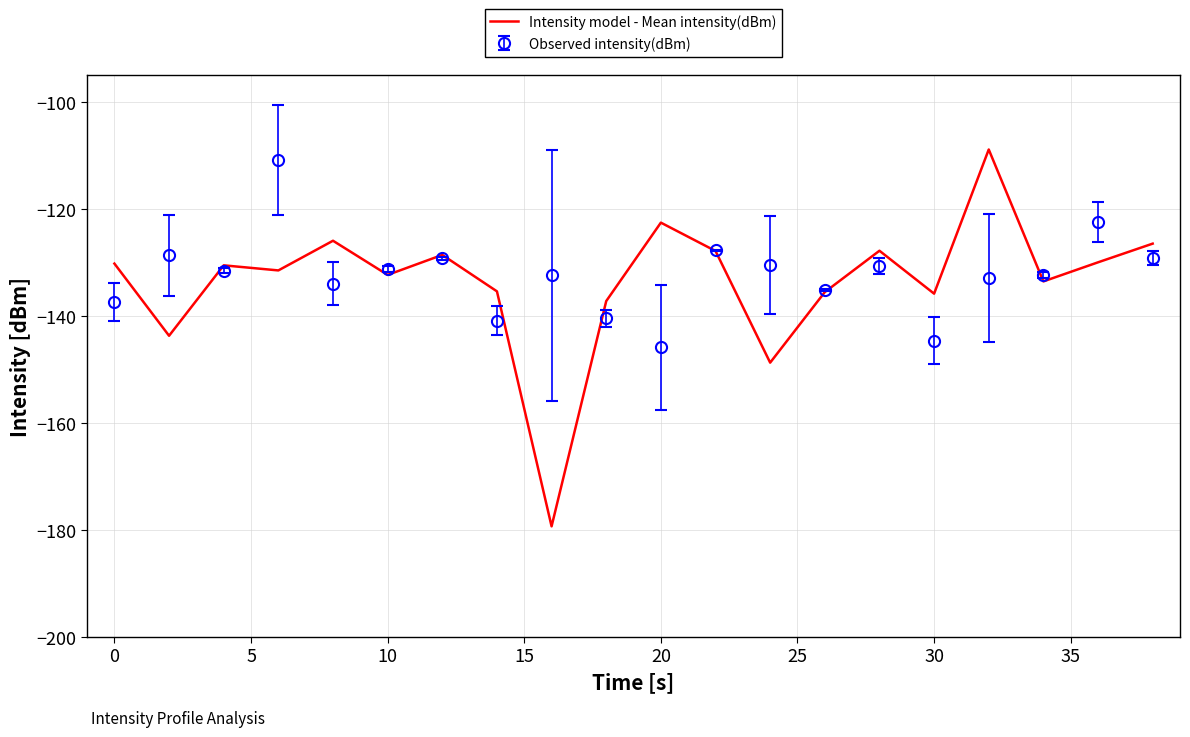

What is the minimum value shown in the chart?

-179.3